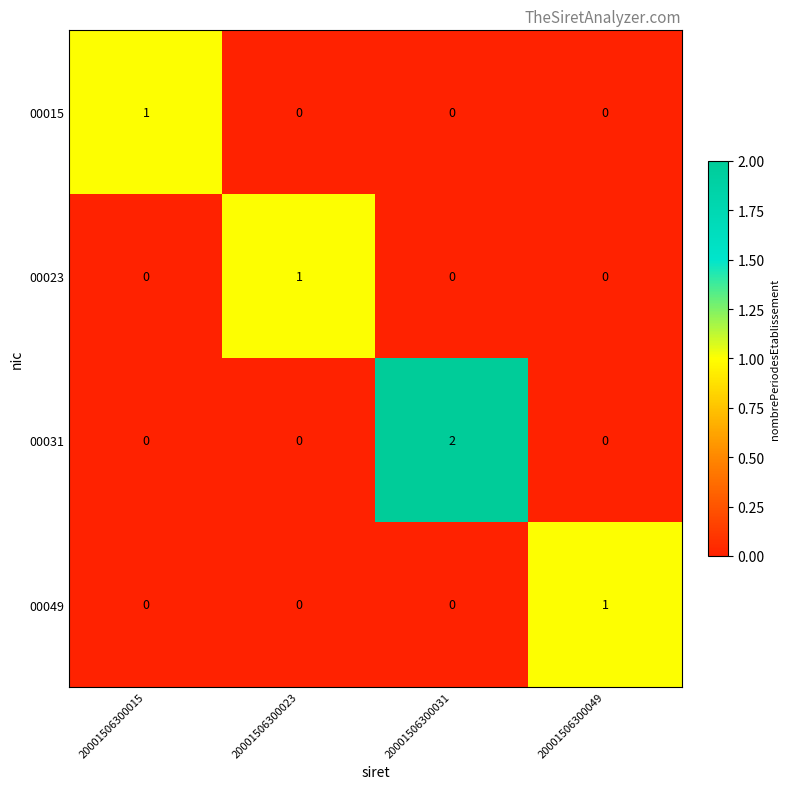

How many data points does each series have?

4